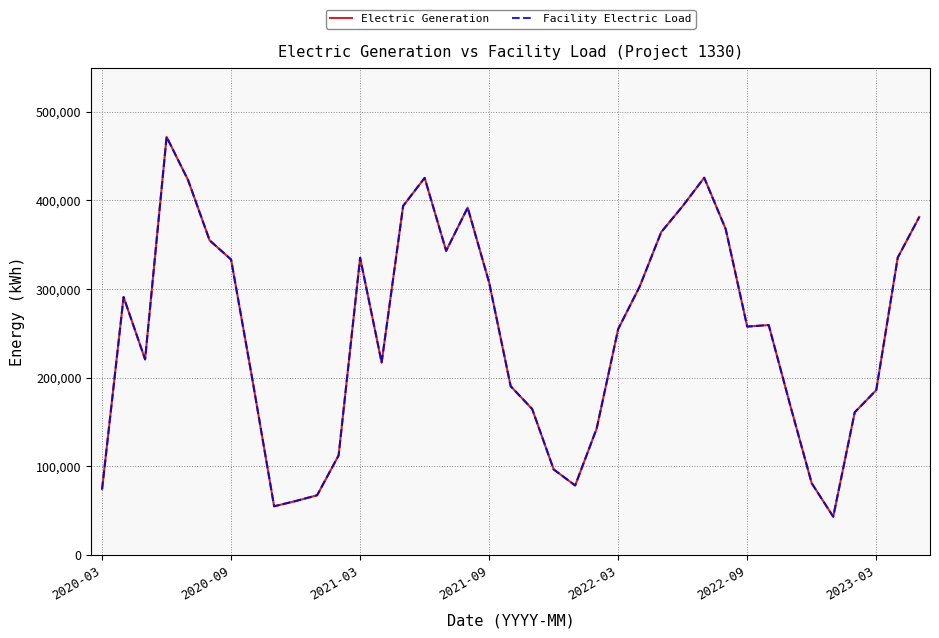

Which series has the largest range (max minus min)?

Electric Generation